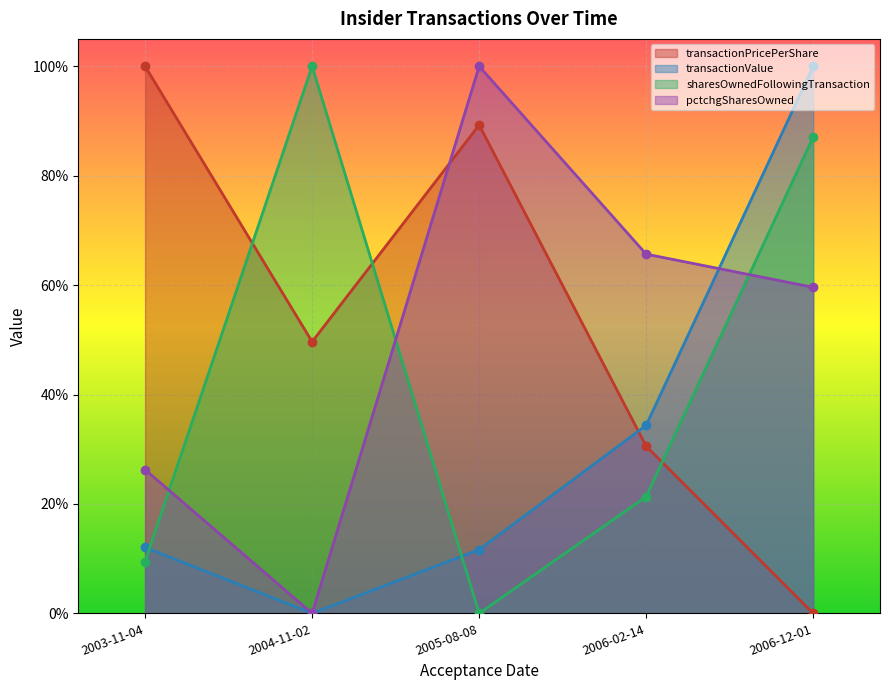

How many transactionPricePerShare values are between 0 and 1?

5